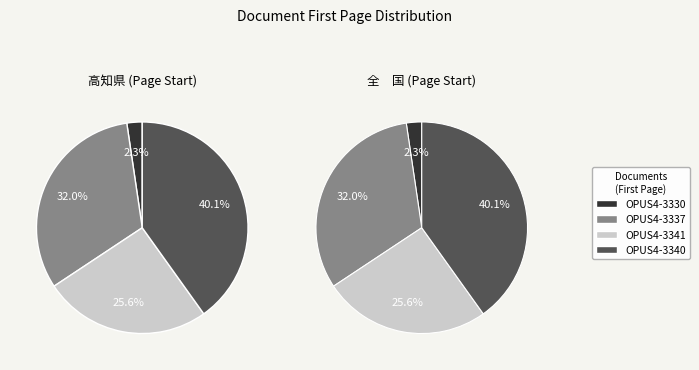

True or false: OPUS4-3340 accounts for 40% of the total.

True